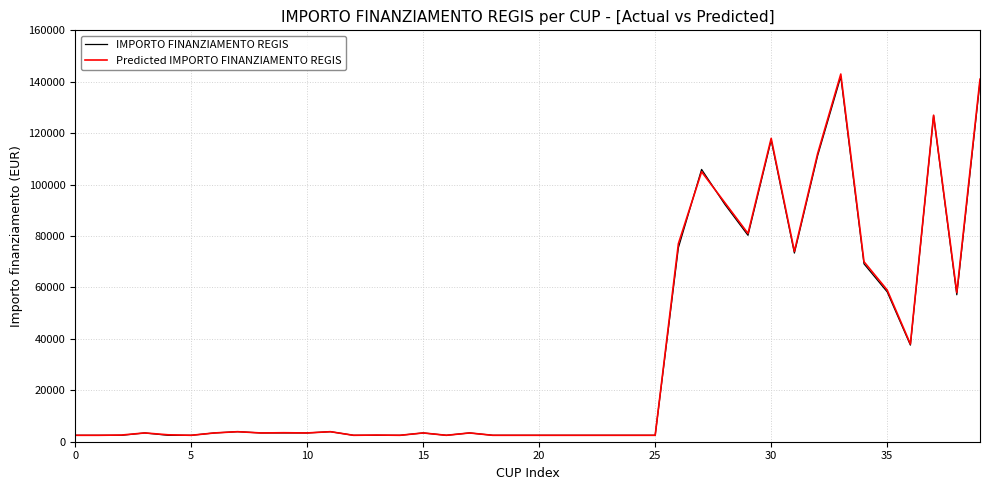

Which series has the largest range (max minus min)?

Predicted IMPORTO FINANZIAMENTO REGIS